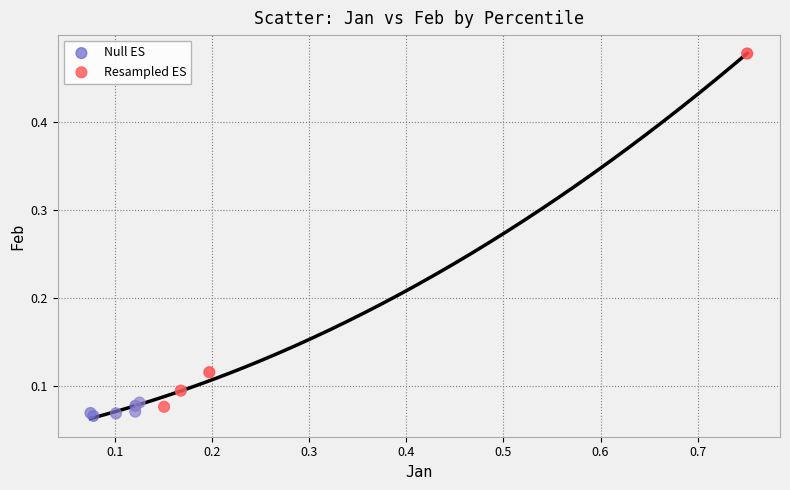

Which series has the widest spread of Y values?

Resampled ES